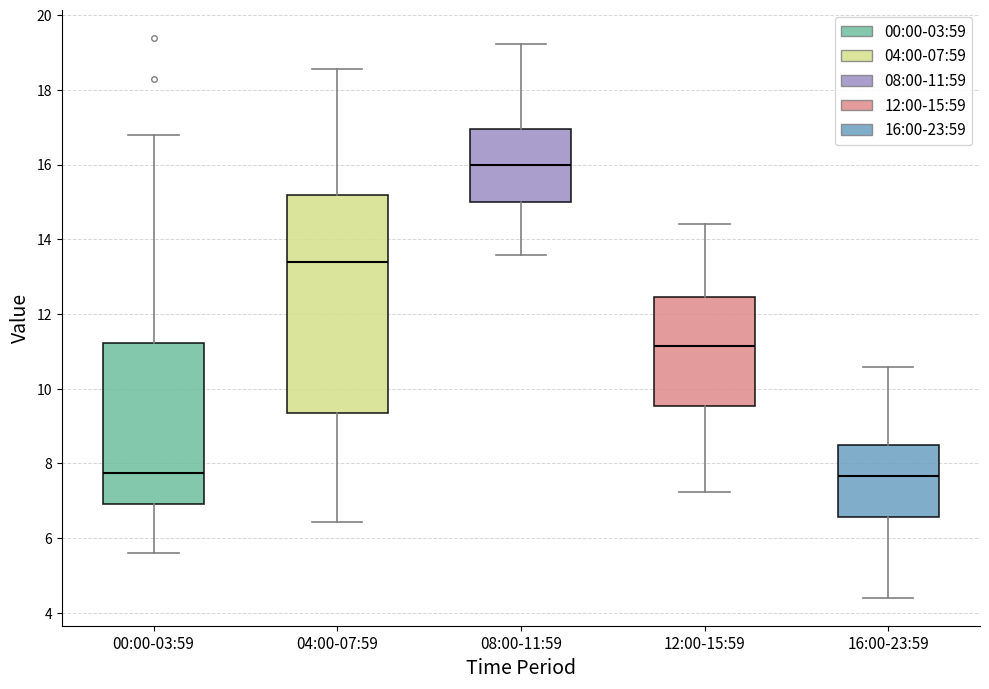

Reading left to right, read every box against the y-axis: the position of its median line, the range the box covers, and the ends of its whiskers. The values are not printed on the chart, so give them approximately, as read against the axis.

00:00-03:59: median 7.8, box 7.0 to 11.2, whiskers 5.6 to 16.8
04:00-07:59: median 13.4, box 9.4 to 15.2, whiskers 6.4 to 18.6
08:00-11:59: median 16.0, box 15.0 to 17.0, whiskers 13.6 to 19.2
12:00-15:59: median 11.2, box 9.6 to 12.4, whiskers 7.2 to 14.4
16:00-23:59: median 7.6, box 6.6 to 8.4, whiskers 4.4 to 10.6